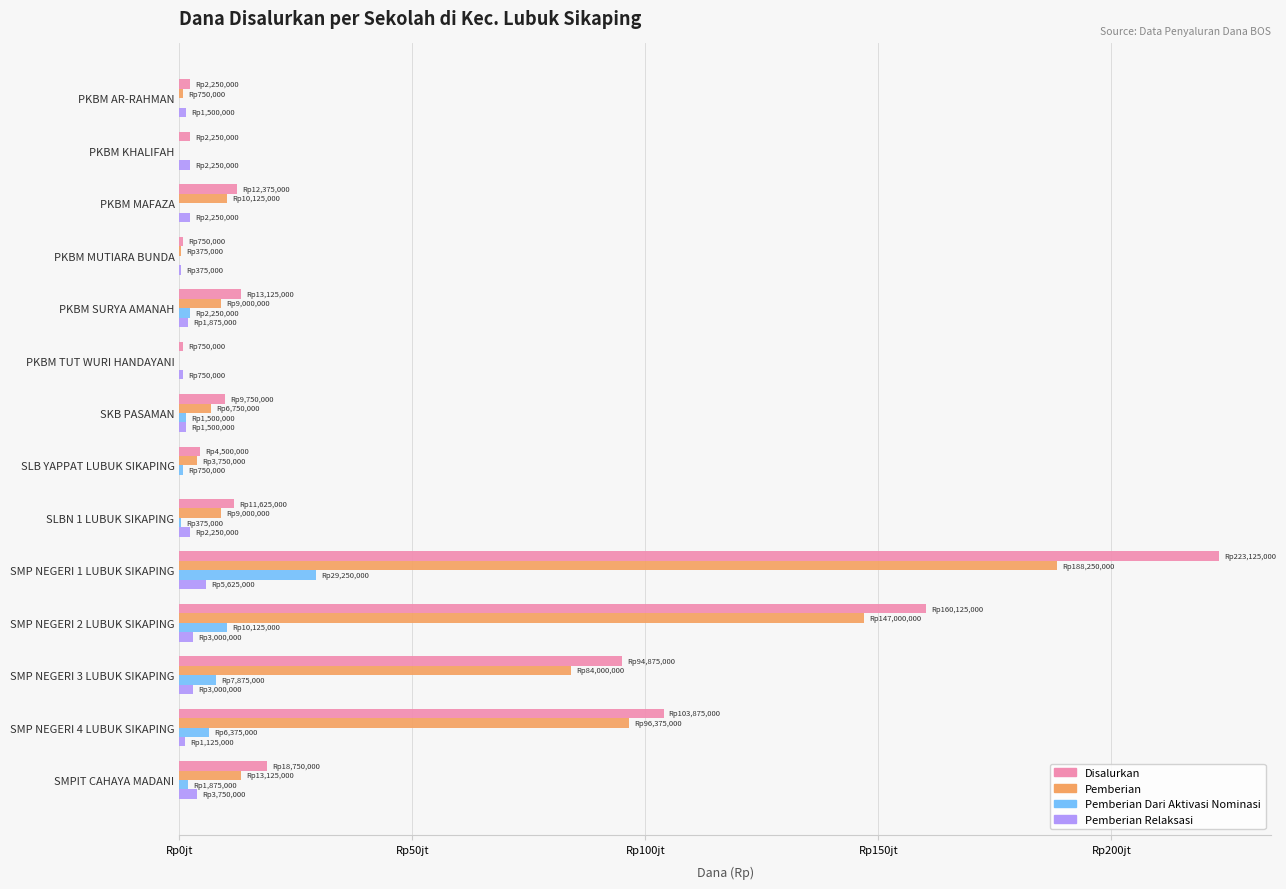

What are all the series names shown in the legend?

Disalurkan, Pemberian, Pemberian Dari Aktivasi Nominasi, Pemberian Relaksasi